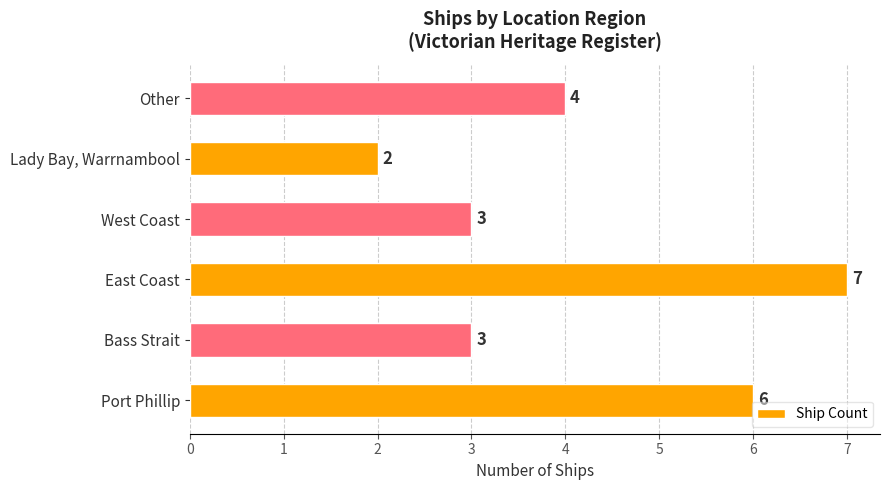

What is the difference between the maximum and minimum values?

5